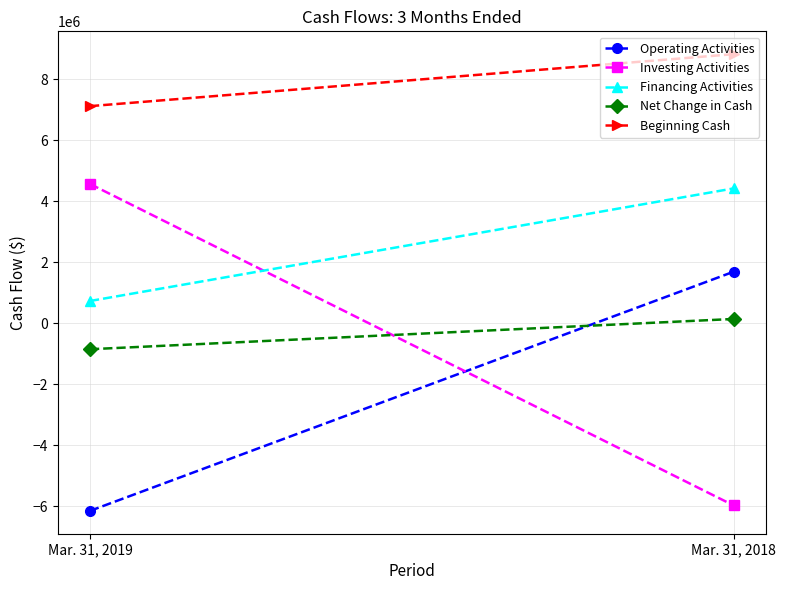

At which label does Financing Activities reach its peak?

Mar. 31, 2018